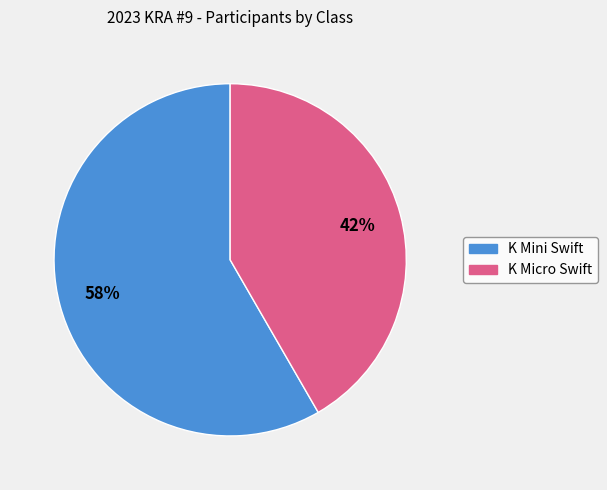

The K Mini Swift slice represents 52% of the pie. True or false?

False